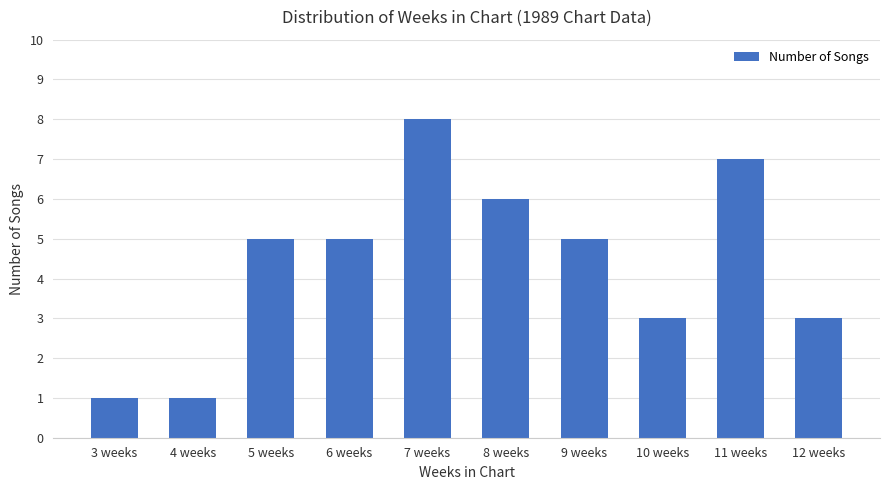

What value does the data have at 12 weeks?

3